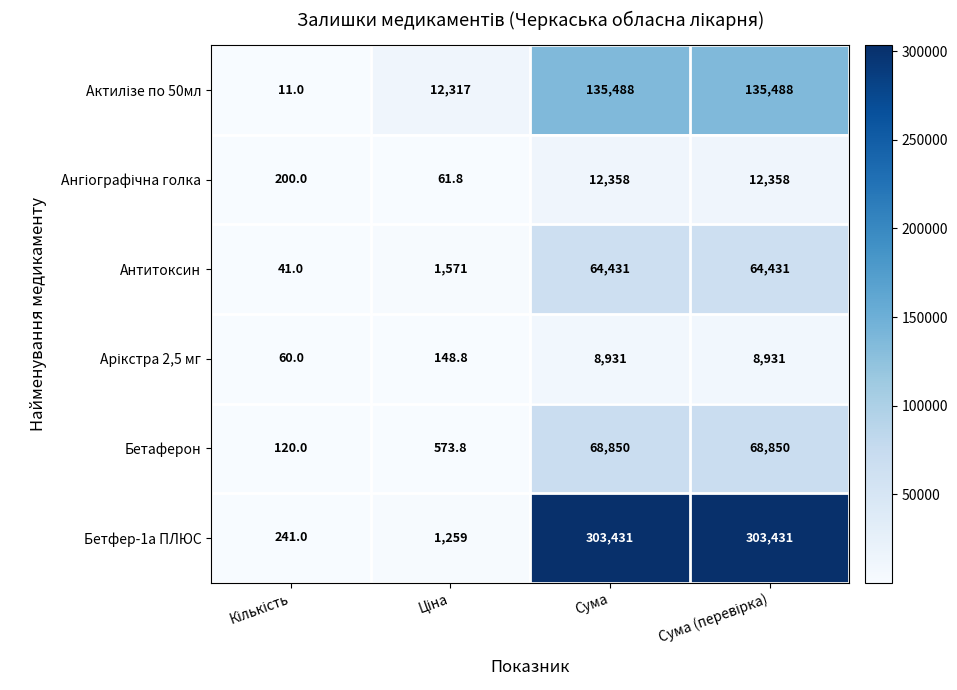

What is the difference between the highest and lowest values at Сума?

294500.0